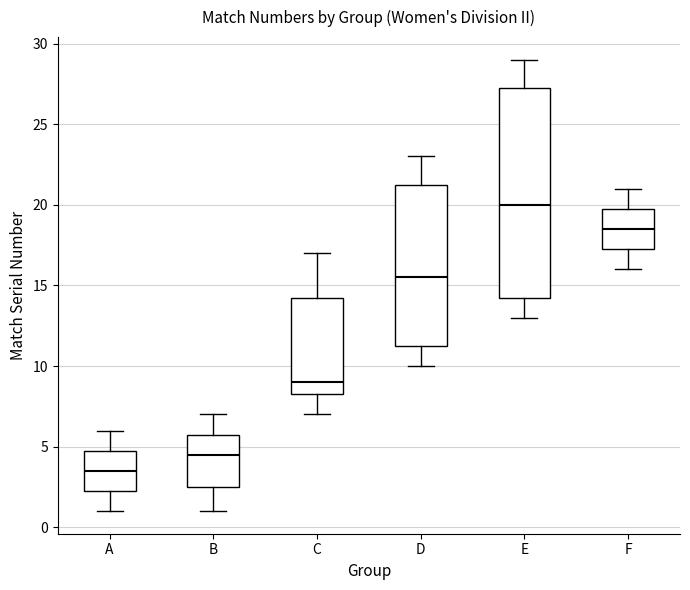

Reading left to right, read every box against the y-axis: the position of its median line, the range the box covers, and the ends of its whiskers. The values are not printed on the chart, so give them approximately, as read against the axis.

A: median 3.5, box 2.5 to 5.0, whiskers 1.0 to 6.0
B: median 4.5, box 2.5 to 6.0, whiskers 1.0 to 7.0
C: median 9.0, box 8.5 to 14.5, whiskers 7.0 to 17.0
D: median 15.5, box 11.5 to 21.5, whiskers 10.0 to 23.0
E: median 20.0, box 14.5 to 27.5, whiskers 13.0 to 29.0
F: median 18.5, box 17.5 to 20.0, whiskers 16.0 to 21.0